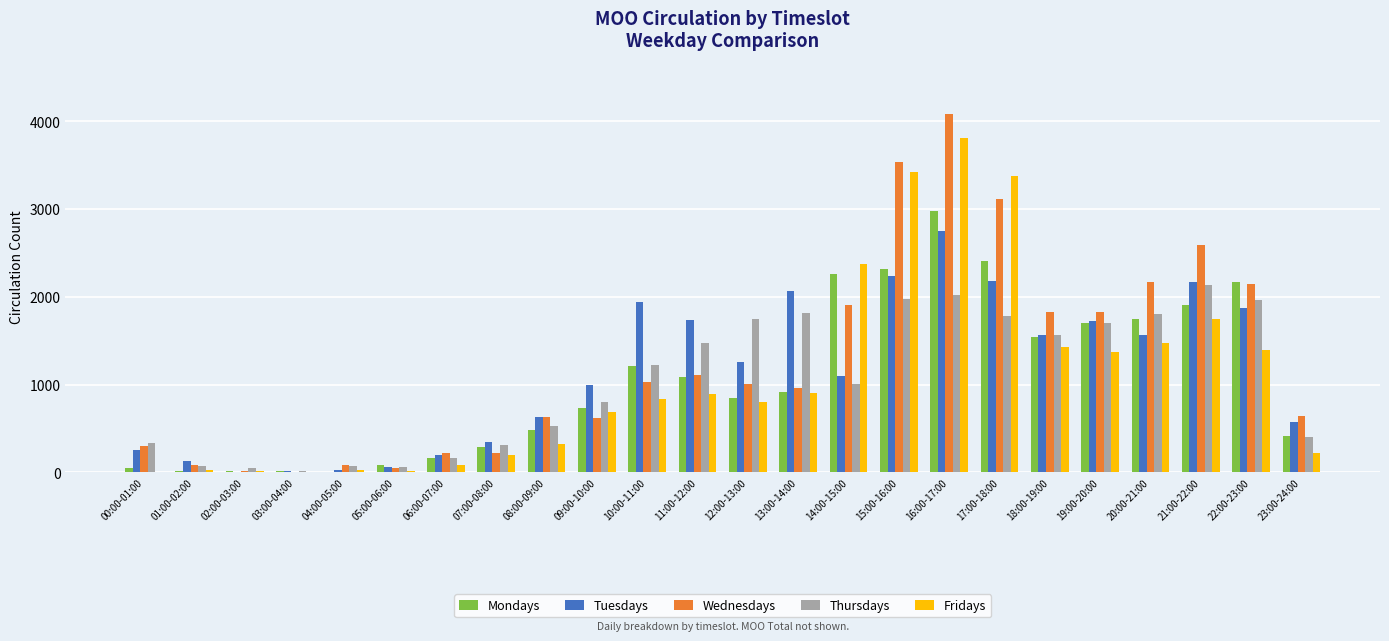

Which series has the largest total across all categories?

Wednesdays